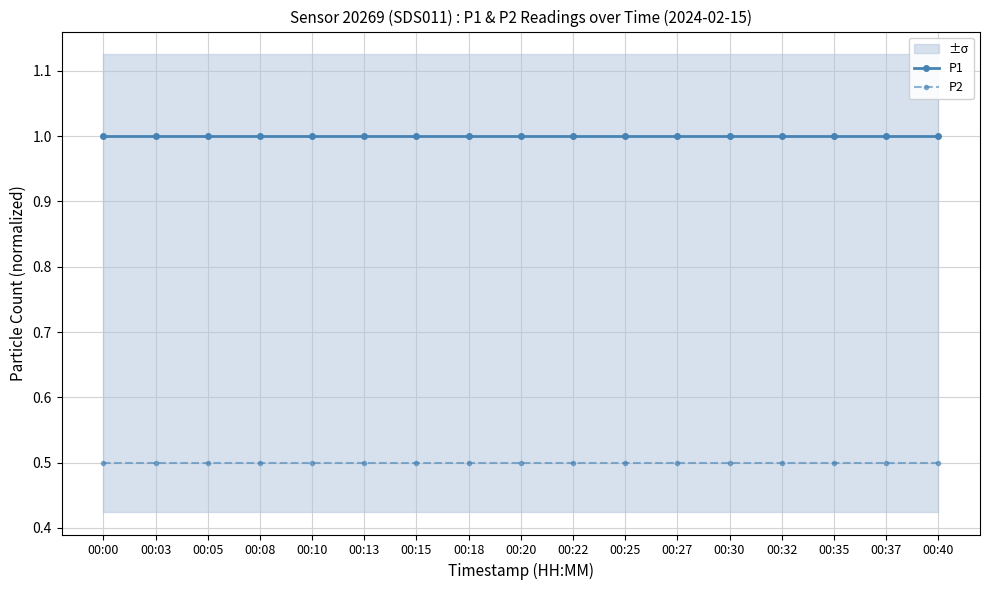

Is it true that P1 equals 0.3 at 00:25?

False